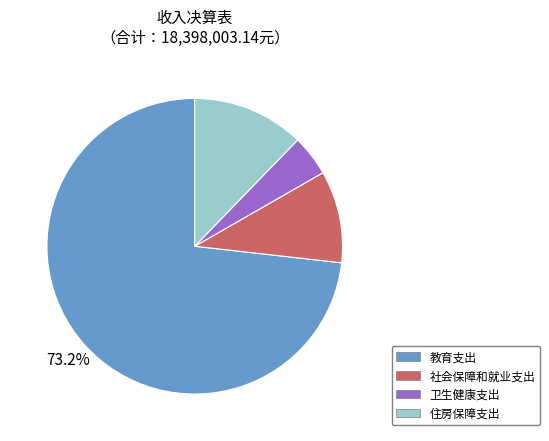

Which has a higher value, 教育支出 or 社会保障和就业支出?

教育支出